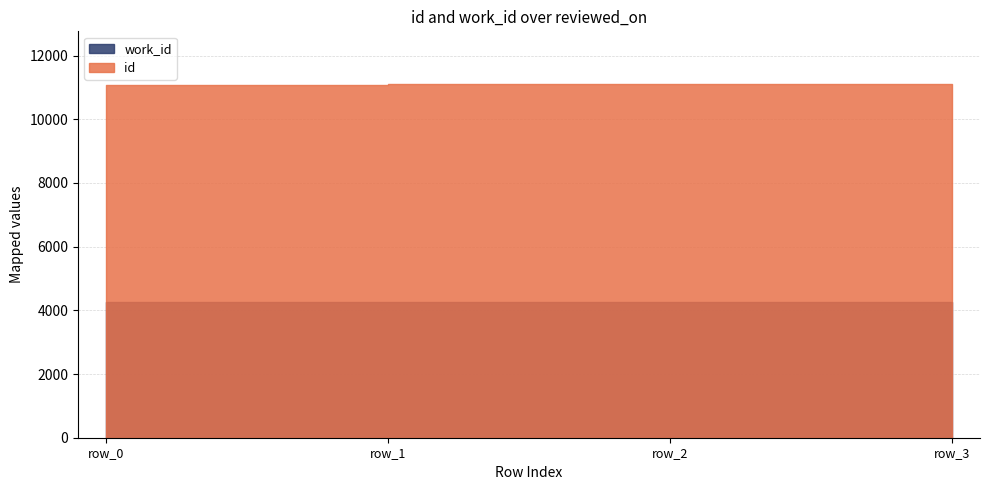

True or false: id and work_id intersect in this chart.

False